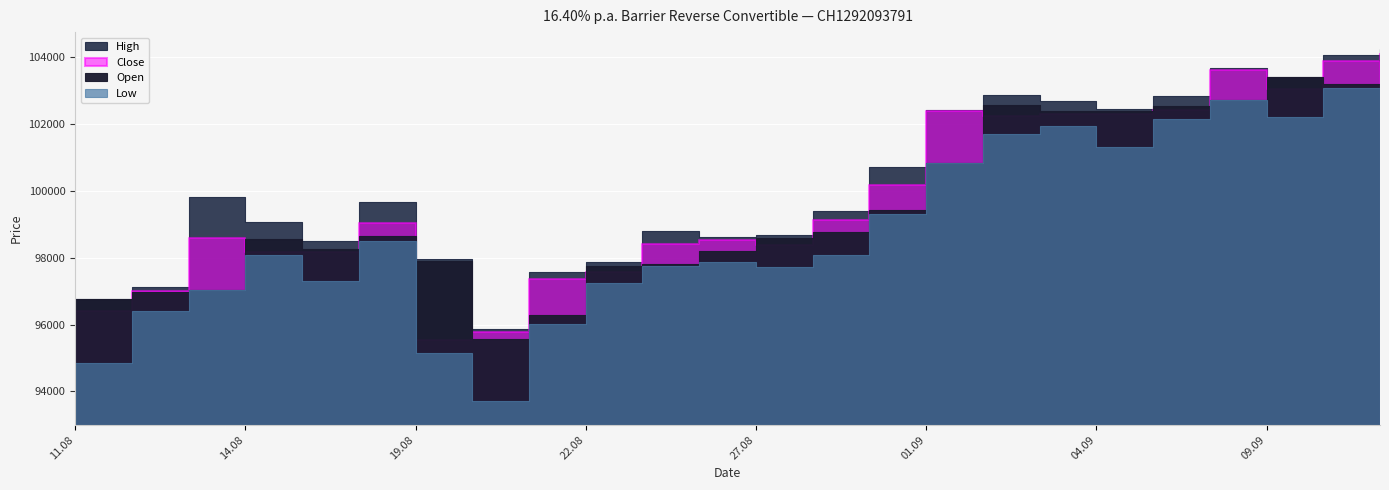

True or false: Low and Close cross at least once.

False